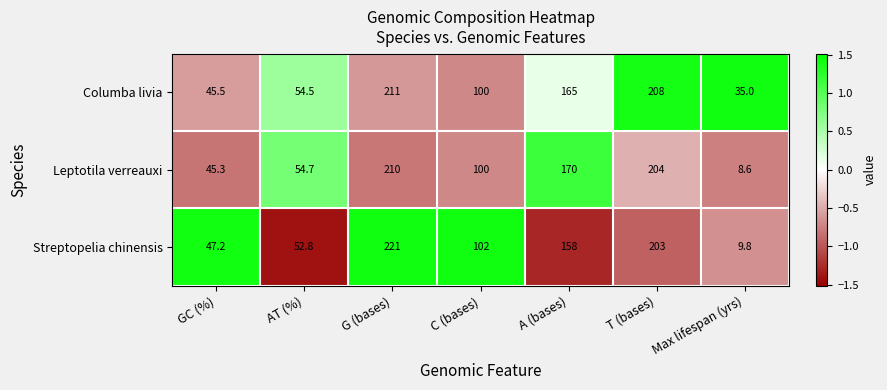

How many data points does each series have?

7